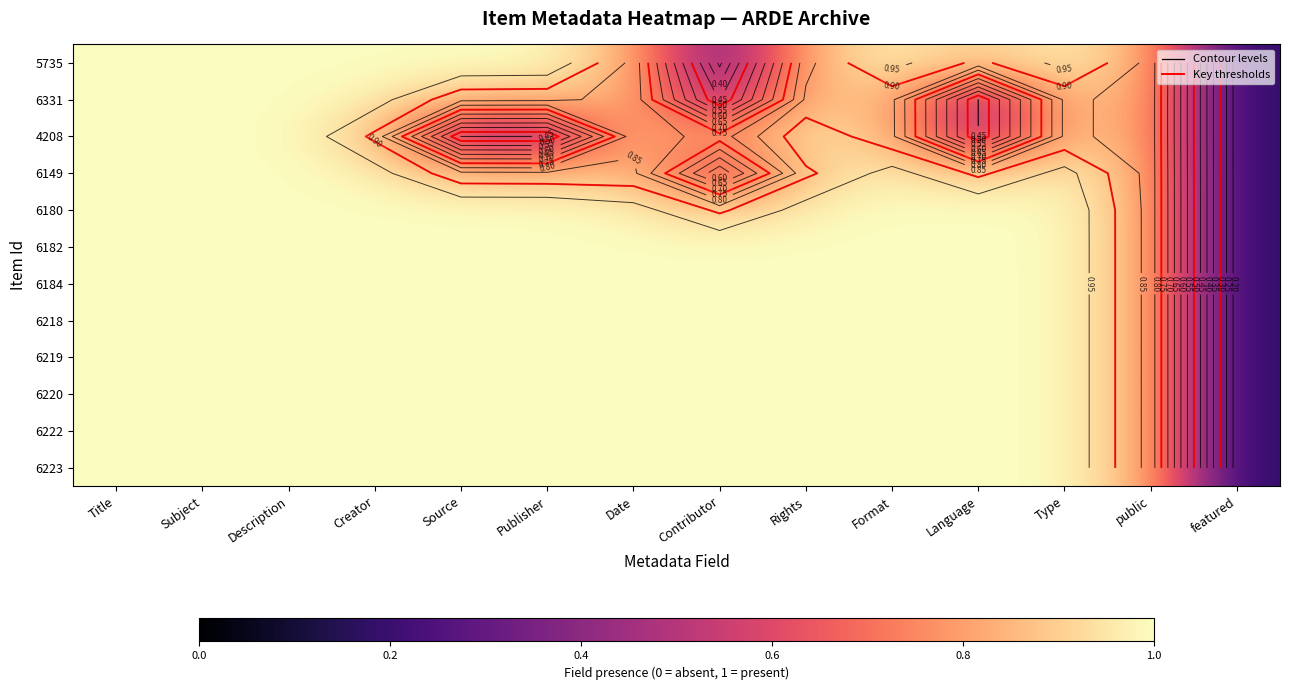

Where is 6219 nearest to the value 0?

featured